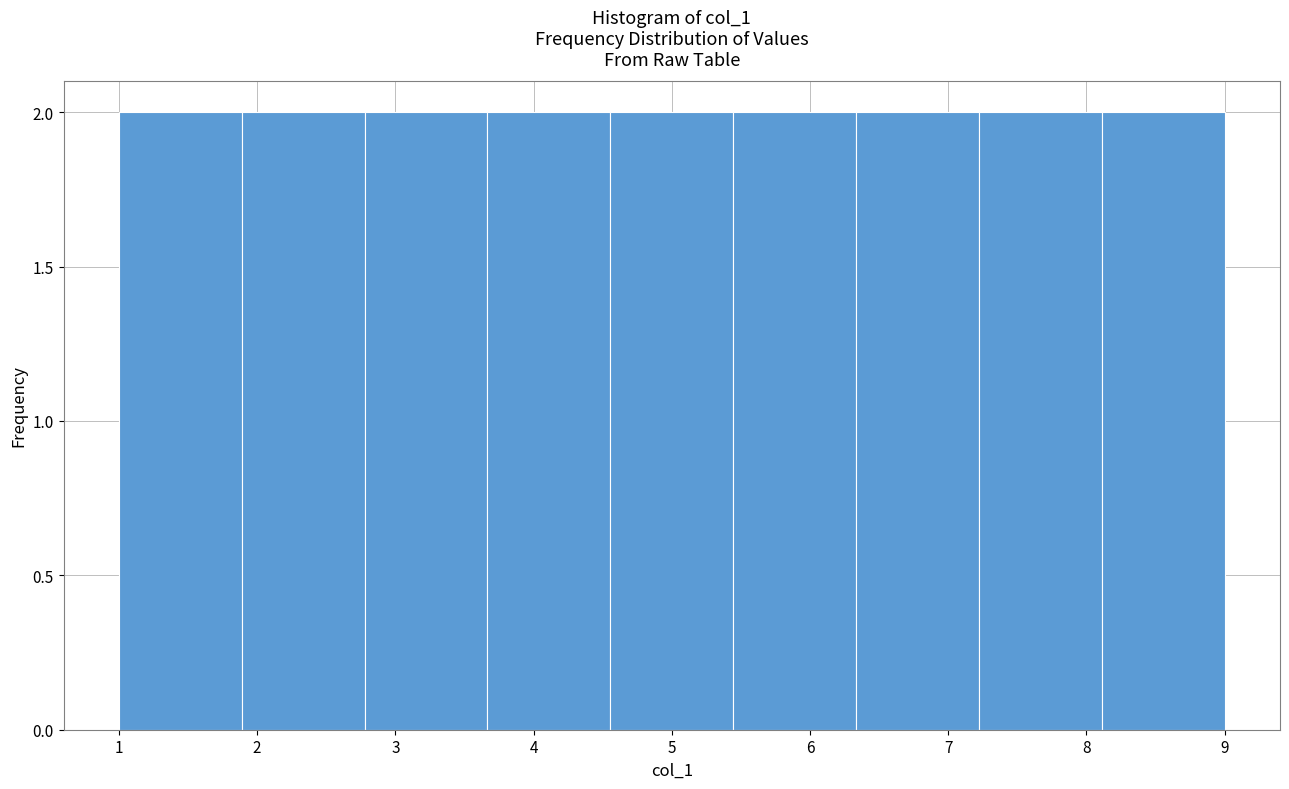

Reading left to right, list every bar in this chart as the range it spans on the x-axis followed by its height. Neither the bar edges nor the heights are printed on the chart, so give them approximately, as read against the axes.

1.0 to 1.9: 2
1.9 to 2.8: 2
2.8 to 3.7: 2
3.7 to 4.6: 2
4.6 to 5.4: 2
5.4 to 6.3: 2
6.3 to 7.2: 2
7.2 to 8.1: 2
8.1 to 9.0: 2